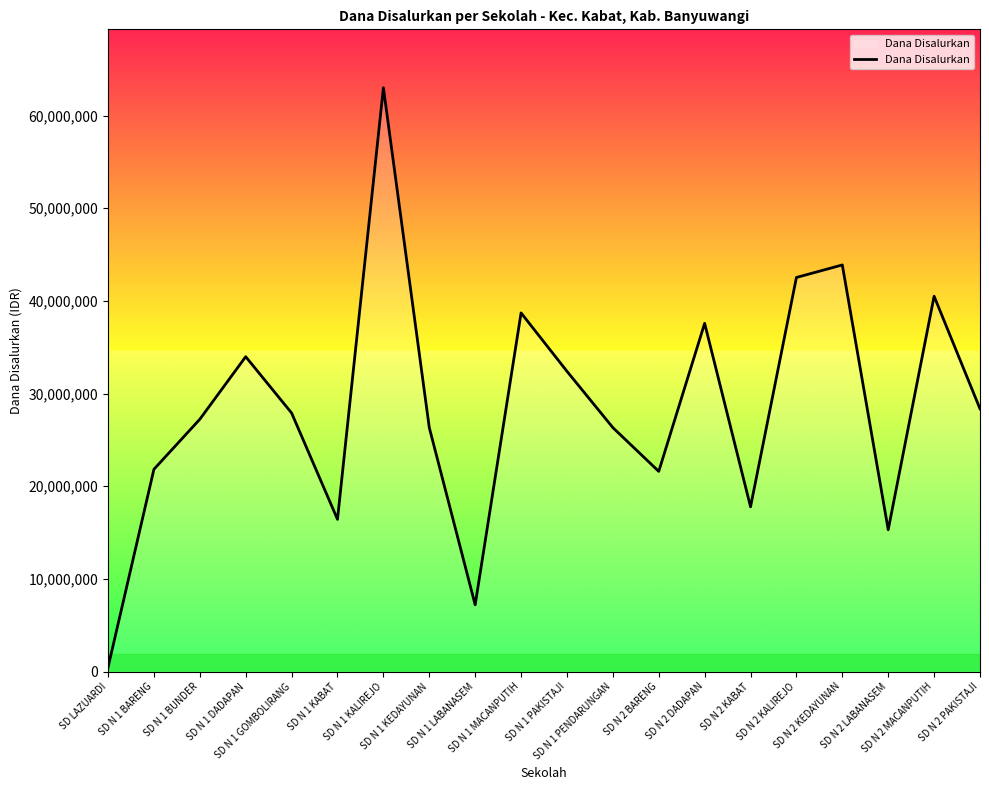

What is the maximum value shown in the chart?

63000000